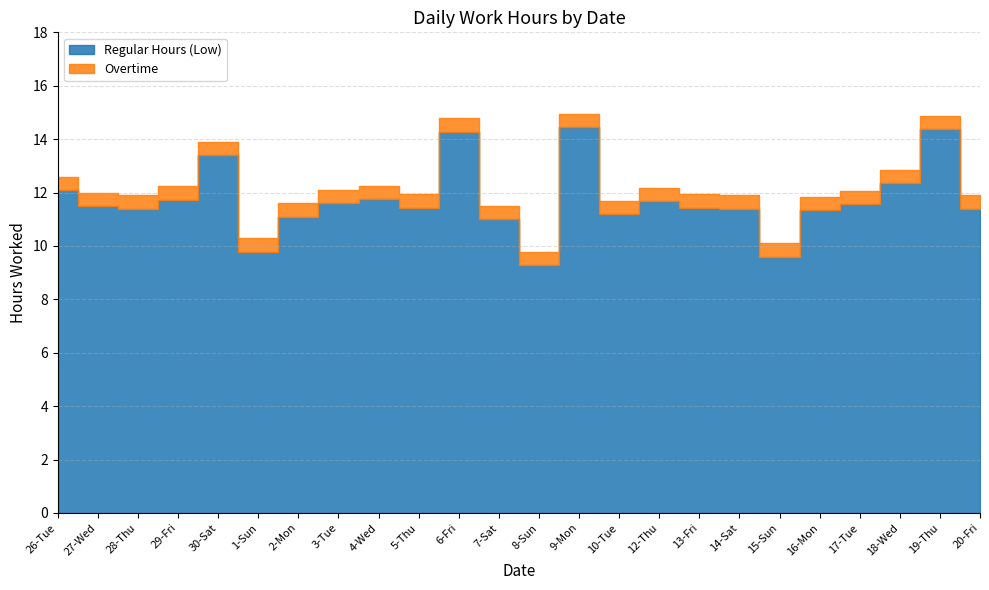

In Regular Hours (Low), how many points are higher than both neighbors (excluding endpoints)?

6